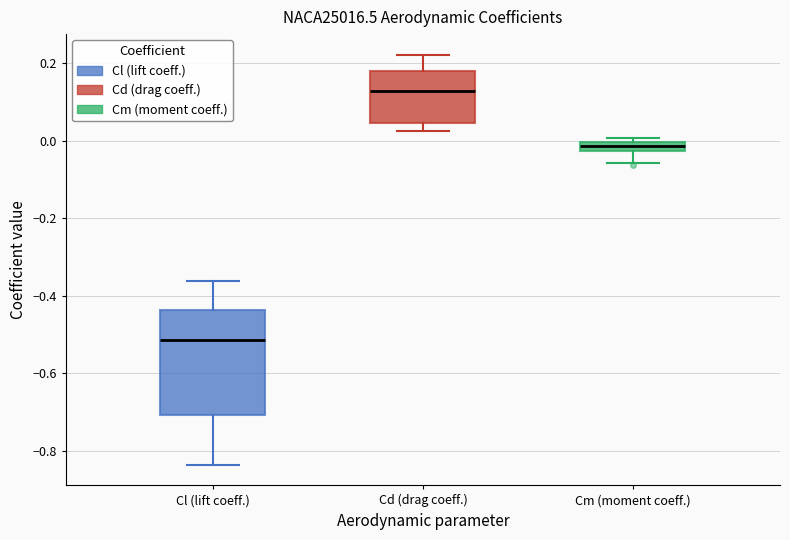

Which box has the highest median line?

Cd (drag coeff.)